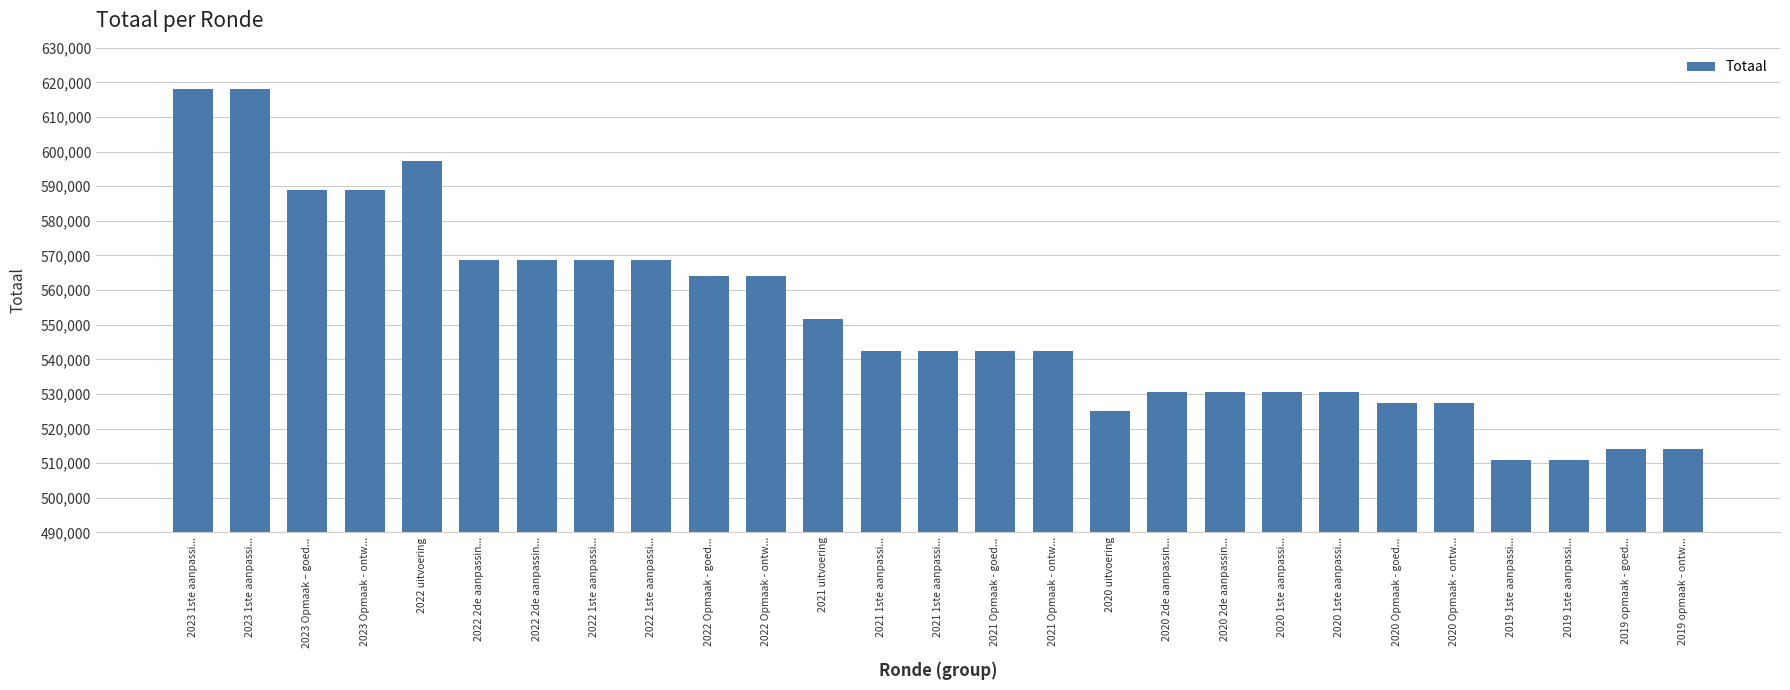

What is the change in value from 2023 Opmaak - ontw... to 2019 opmaak - goed...?

-74977